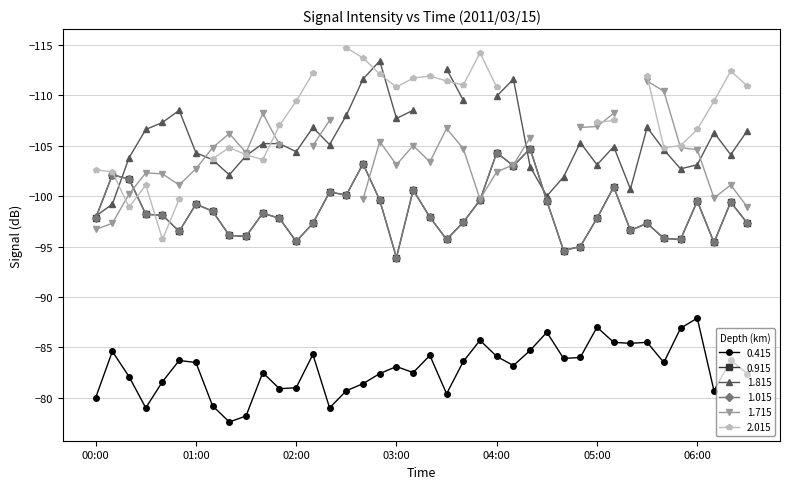

True or false: 0.415 and 0.915 intersect in this chart.

False